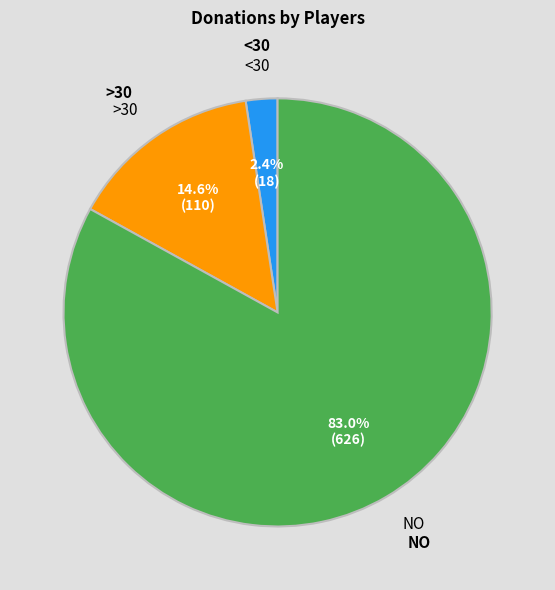

Is there any slice that represents more than half of the pie?

Yes